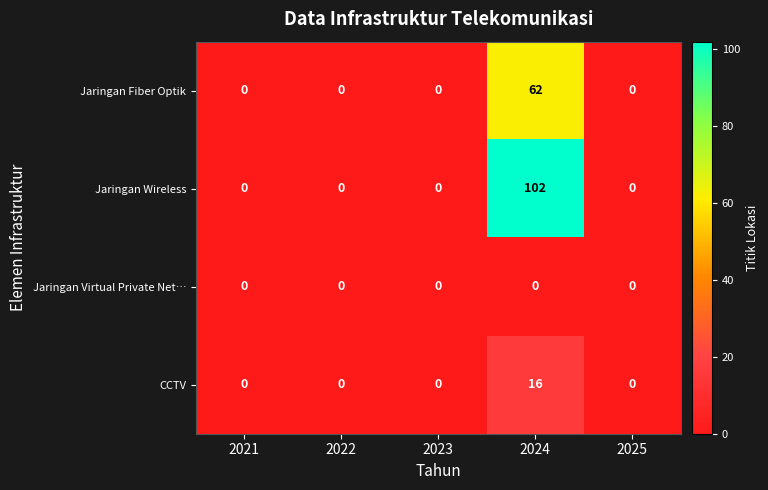

Reading left to right, list all the values displayed in this chart.

Jaringan Fiber Optik: 0	0	0	62	0
Jaringan Wireless: 0	0	0	102	0
Jaringan Virtual Private Net…: 0	0	0	0	0
CCTV: 0	0	0	16	0